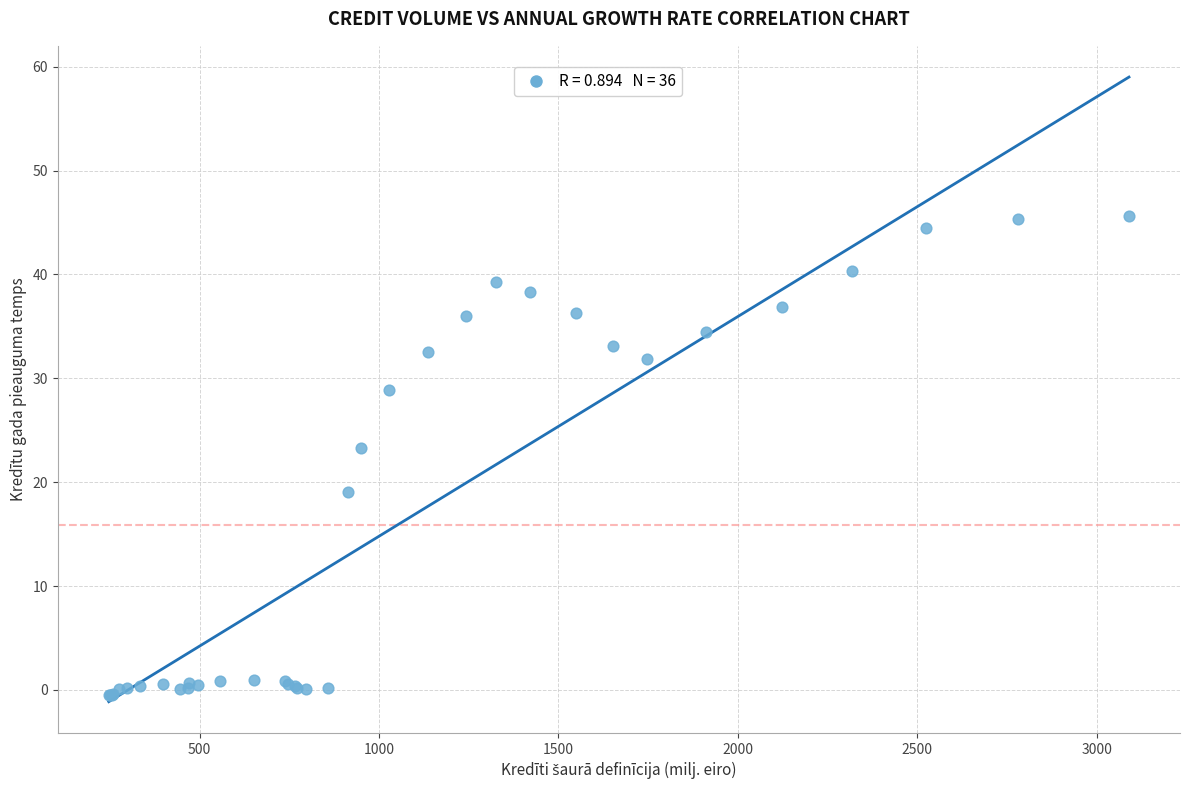

What Y value in the scatter plot is closest to 22?

23.3